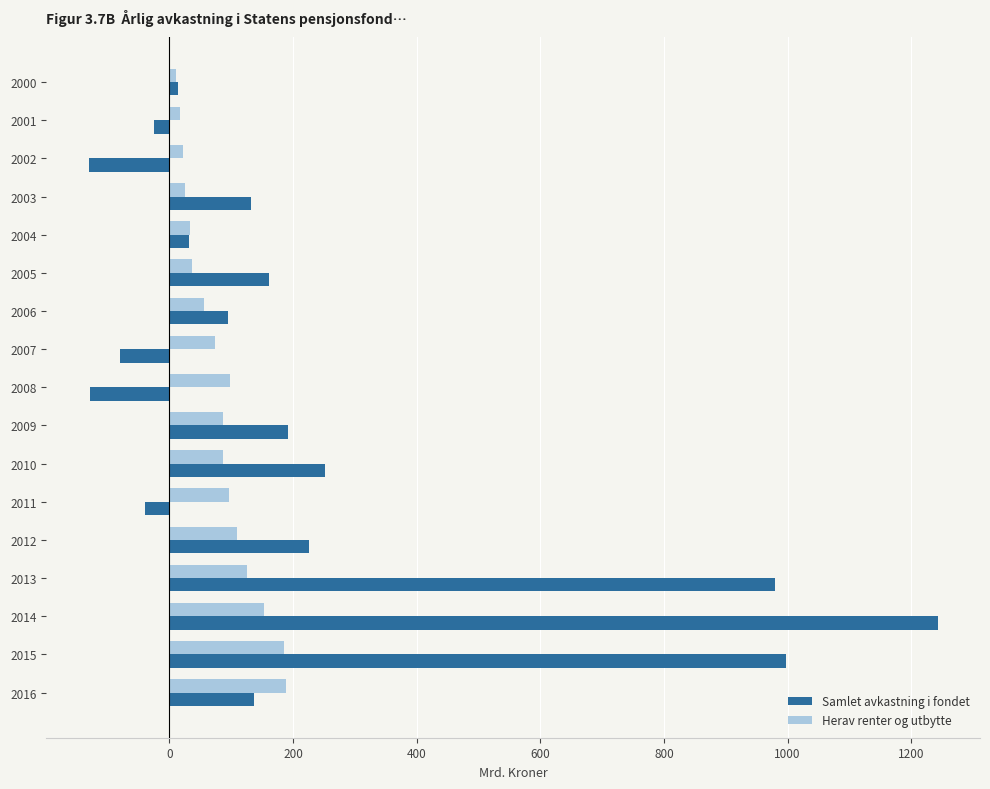

What is the difference between the highest and lowest values at 2011?

136.6